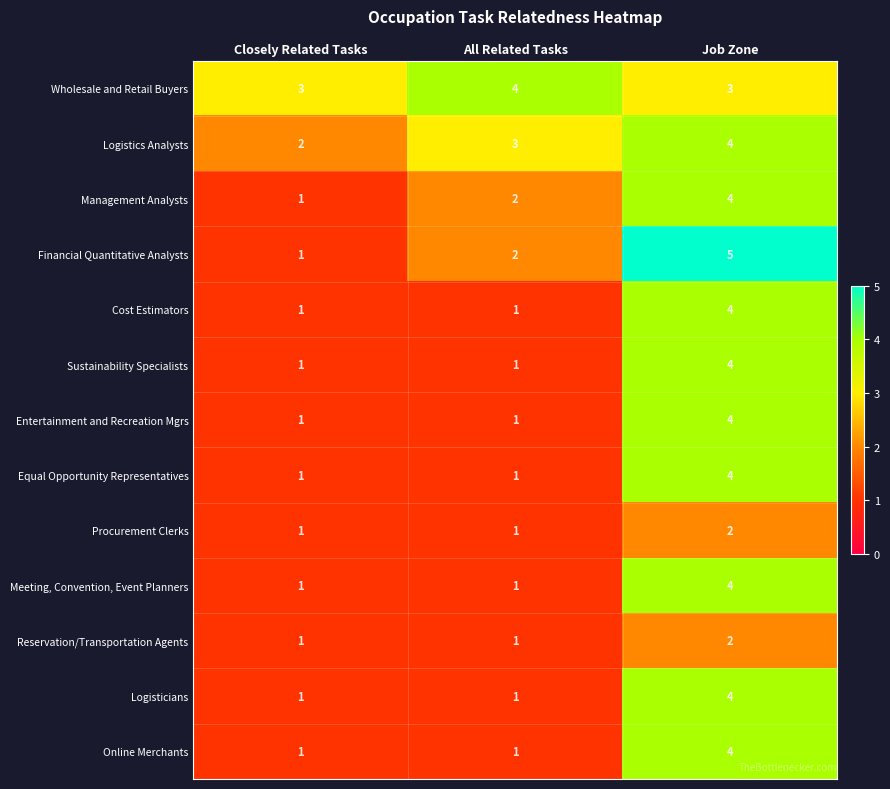

Which series has the largest total across all categories?

Wholesale and Retail Buyers